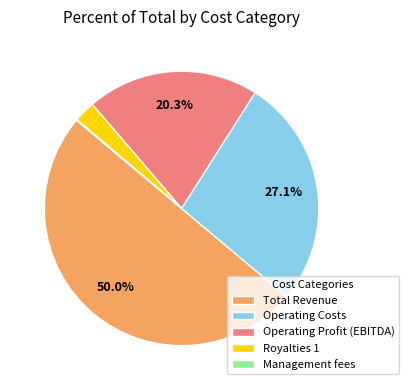

Which category has the biggest portion of the pie?

Total Revenue